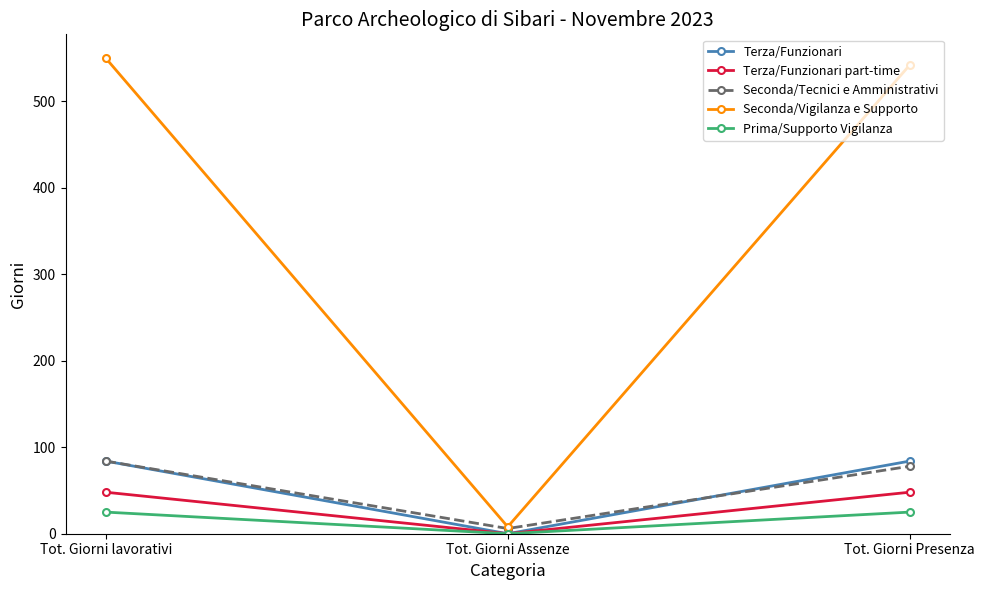

True or false: Terza/Funzionari part-time has a value of 22 at Tot. Giorni lavorativi.

False